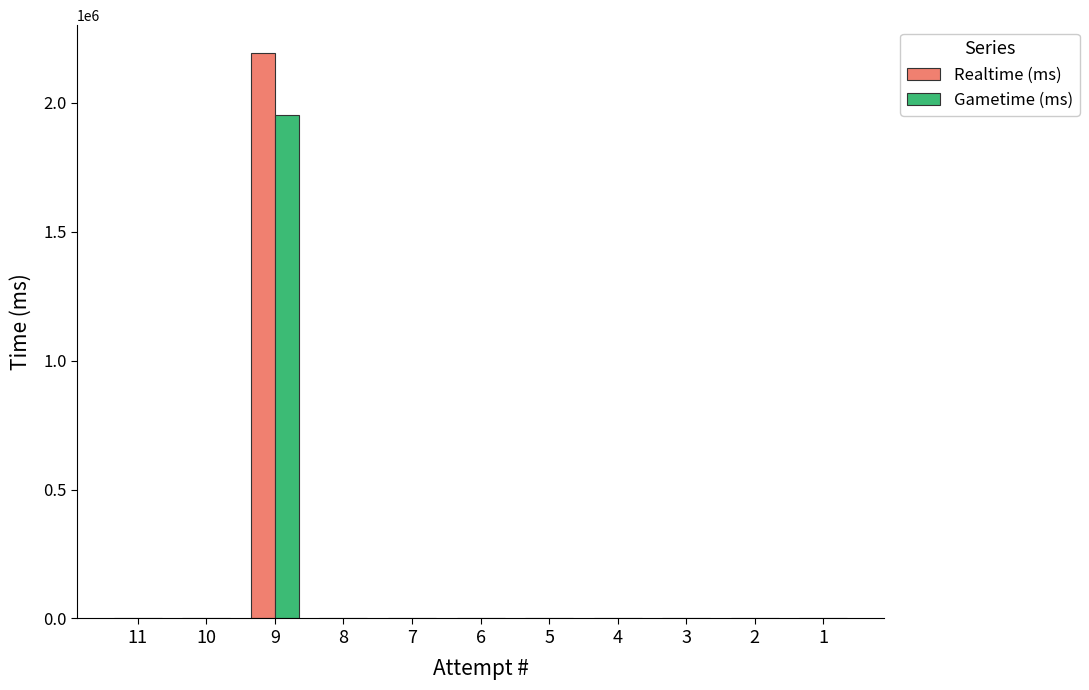

What is the maximum value shown in the chart?

2192330